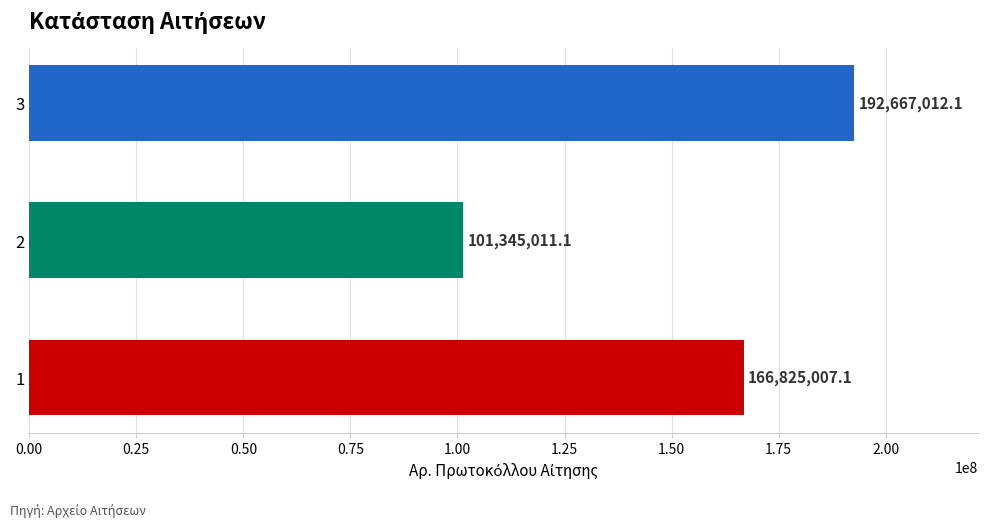

Are the bars grouped side by side (vs. stacked)?

No